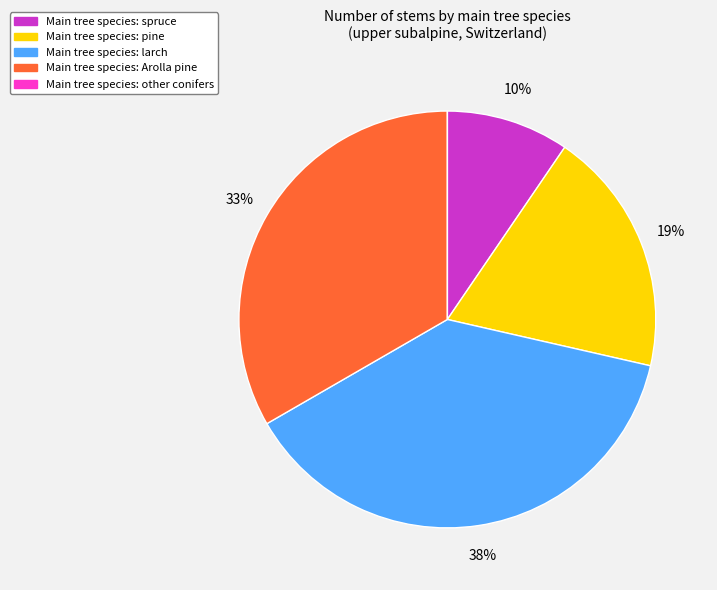

Does any single category account for the majority?

No